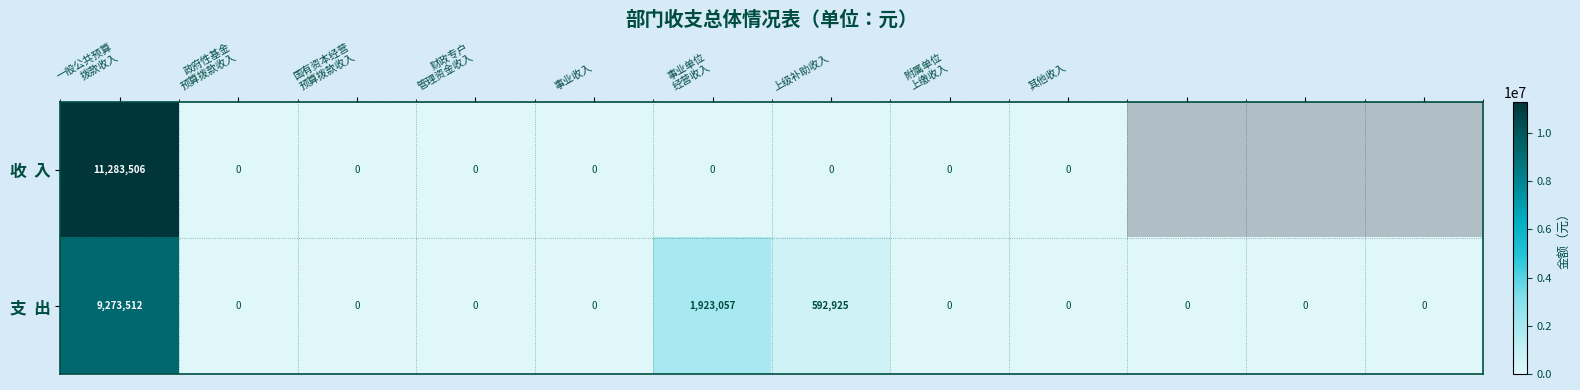

What is the difference between the maximum and second lowest values in the 收 入 series?

11283506.0